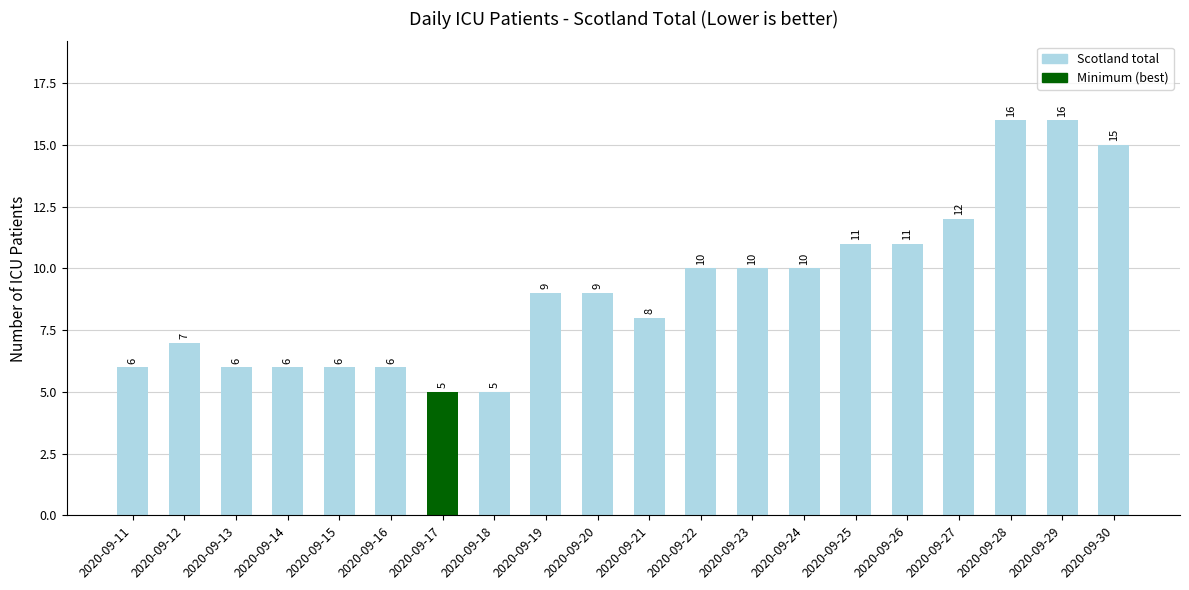

What is the sum of the values at 2020-09-25 and 2020-09-23?

21